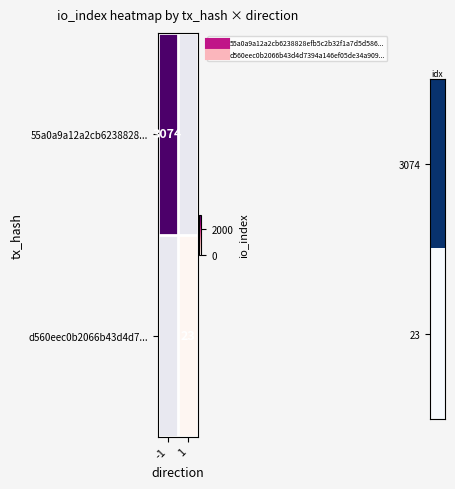

At how many categories does at least one series exceed 1140?

1